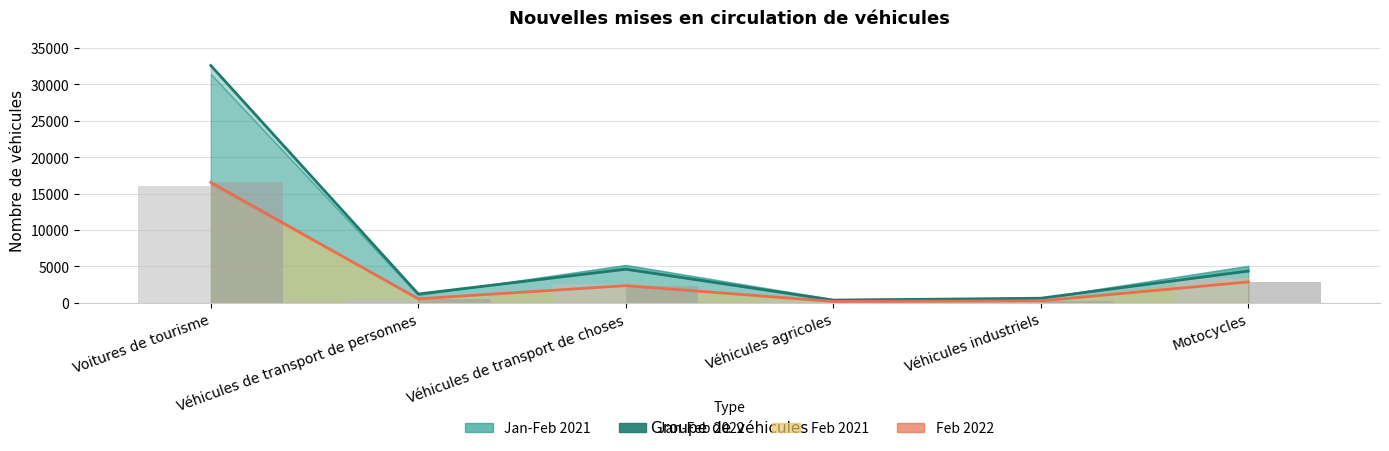

What is the average value of the Feb 2022 series?

3808